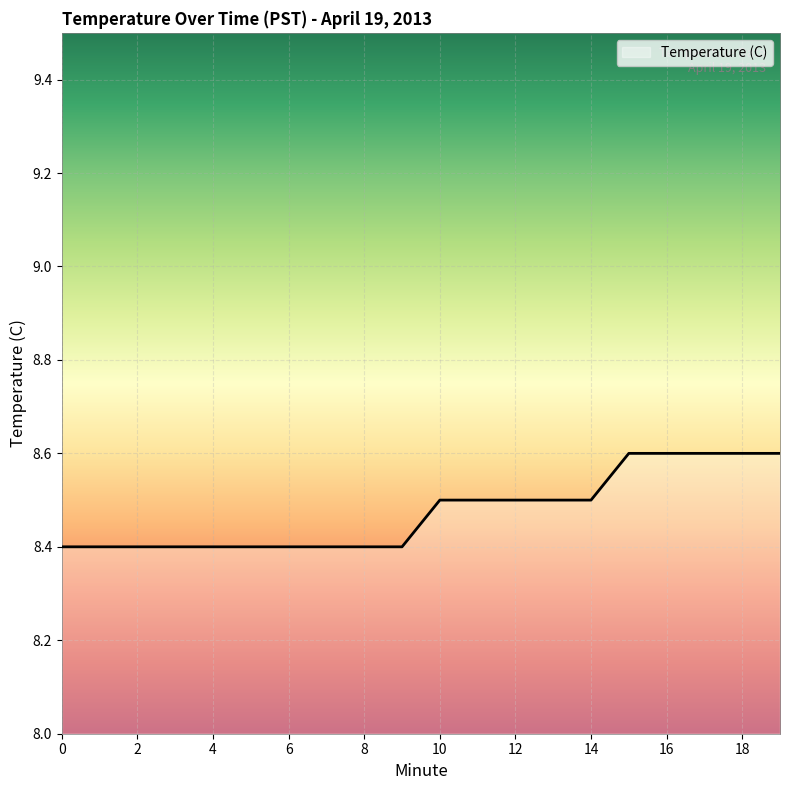

What is the smallest value displayed?

8.4